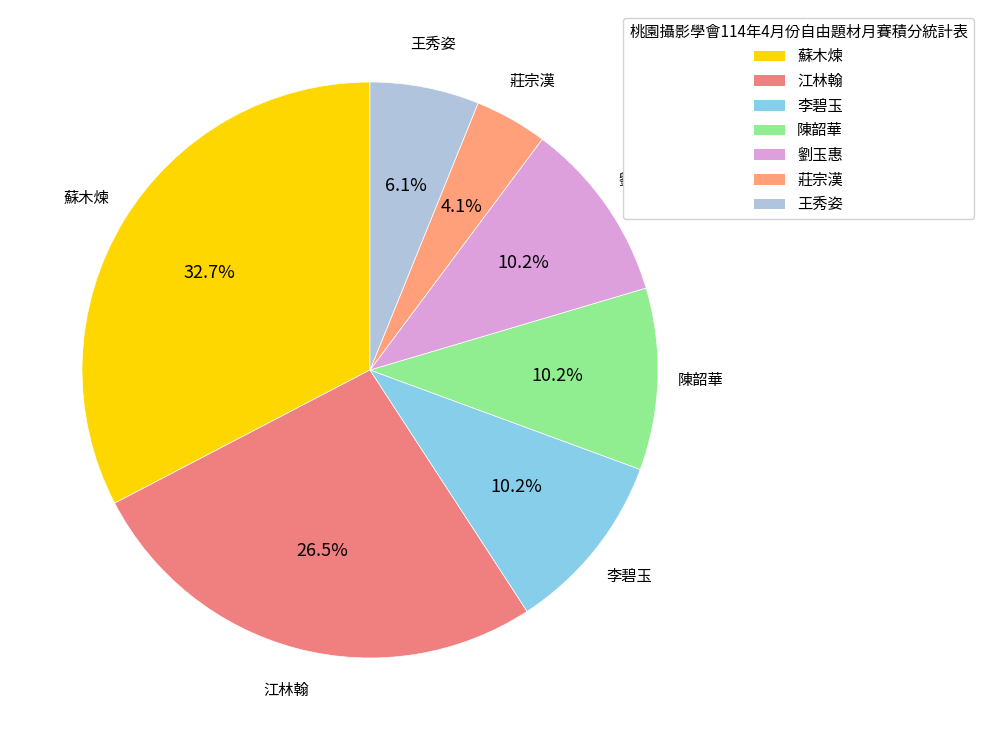

What percentage is the 莊宗漢 slice, to the nearest percent?

4%